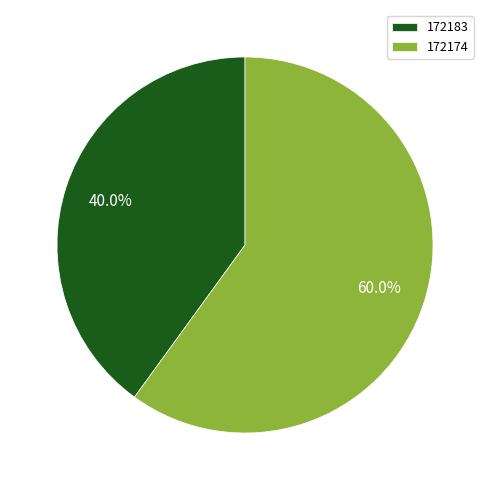

How many segments does this pie chart have?

2